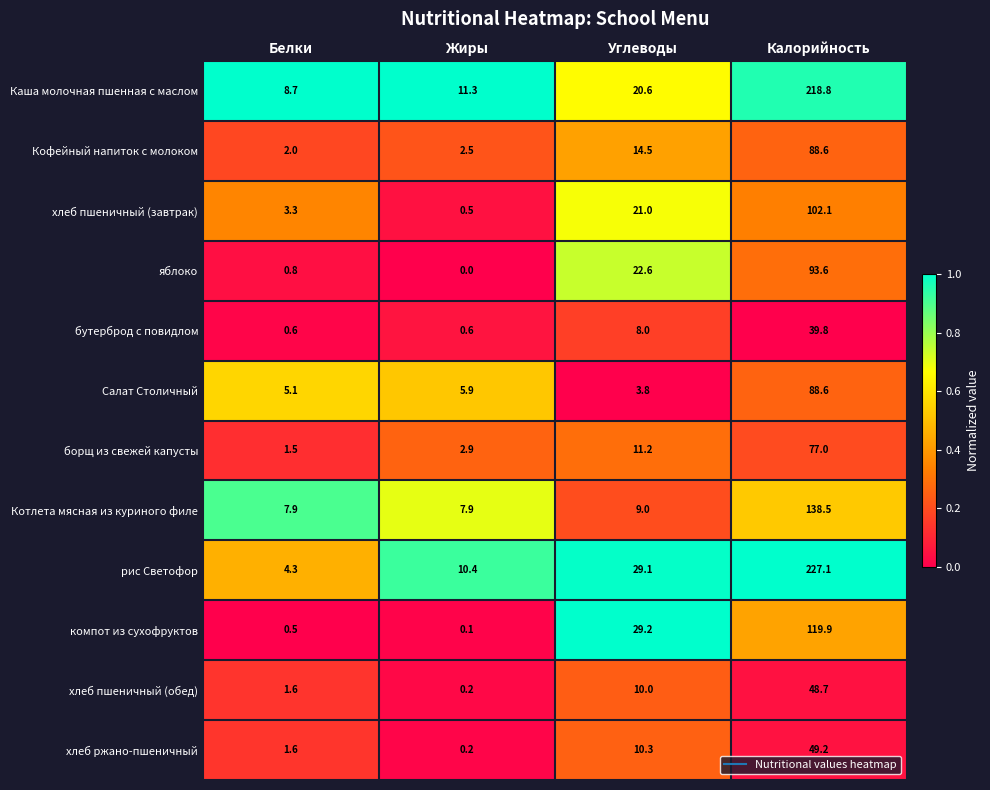

Where does the борщ из свежей капусты series first go above 11?

Углеводы